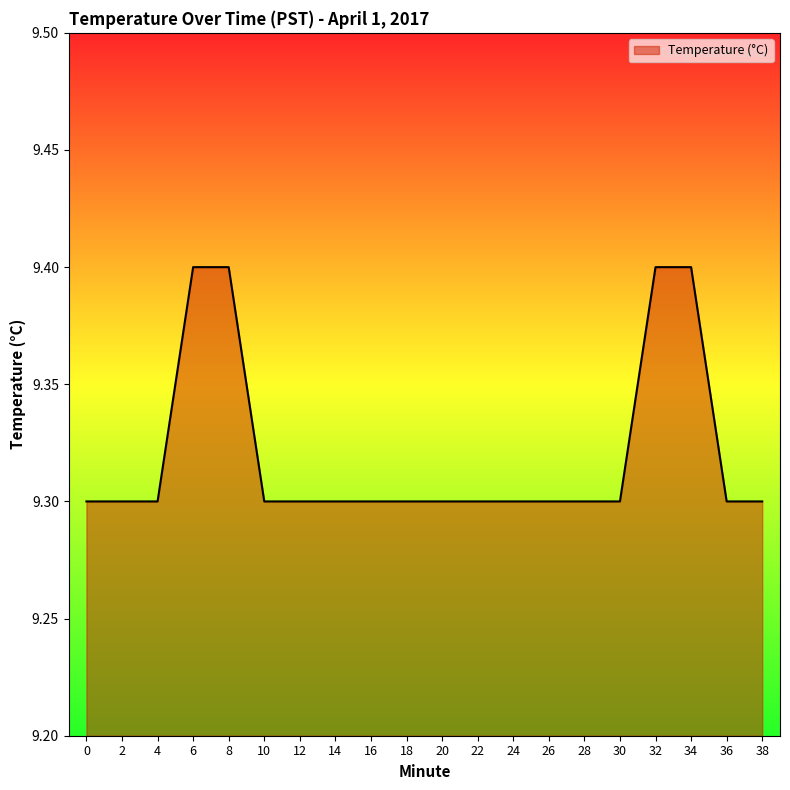

Reading left to right, list all the values displayed in this chart.

0=9.3	2=9.3	4=9.3	6=9.4	8=9.4	10=9.3	12=9.3	14=9.3	16=9.3	18=9.3	20=9.3	22=9.3	24=9.3	26=9.3	28=9.3	30=9.3	32=9.4	34=9.4	36=9.3	38=9.3